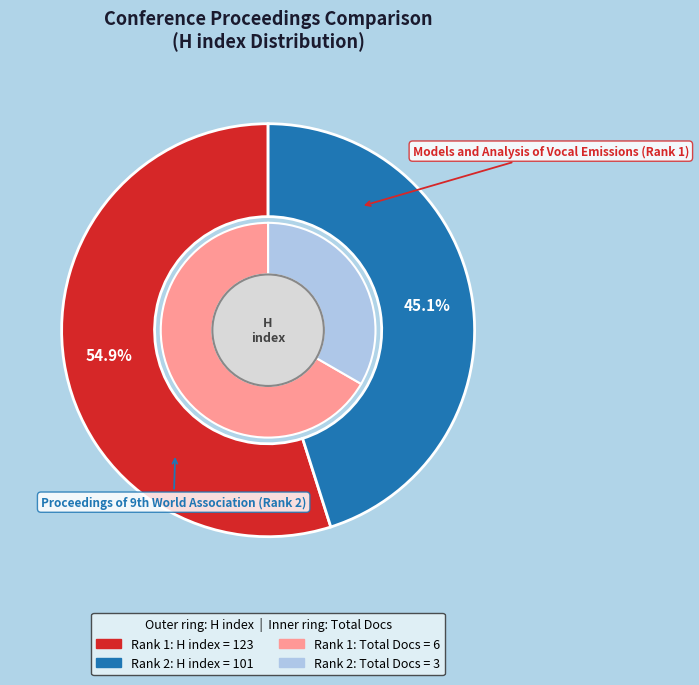

Is there any slice that represents more than half of the pie?

Yes